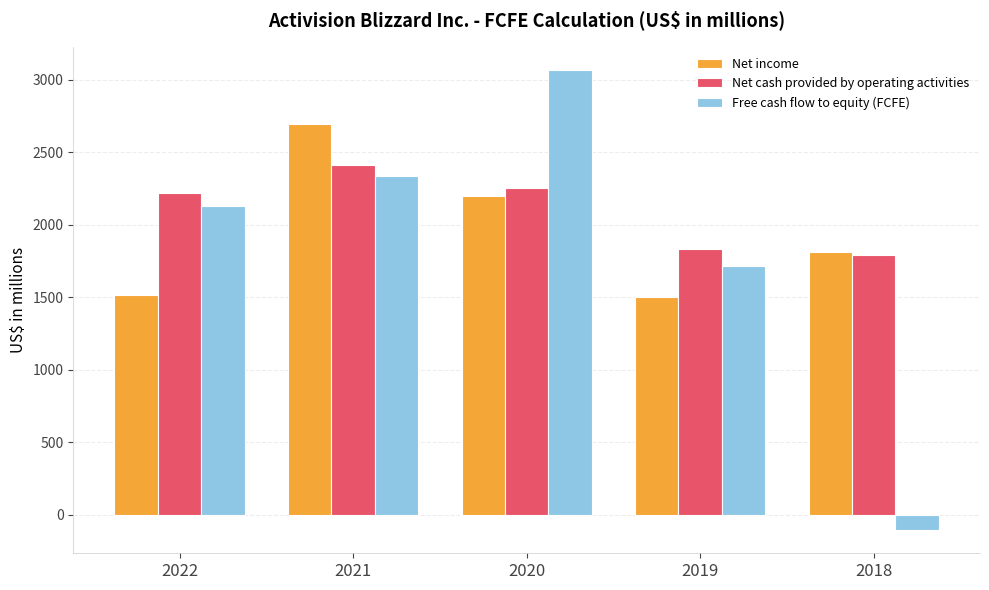

What is the minimum value shown in the chart?

-106